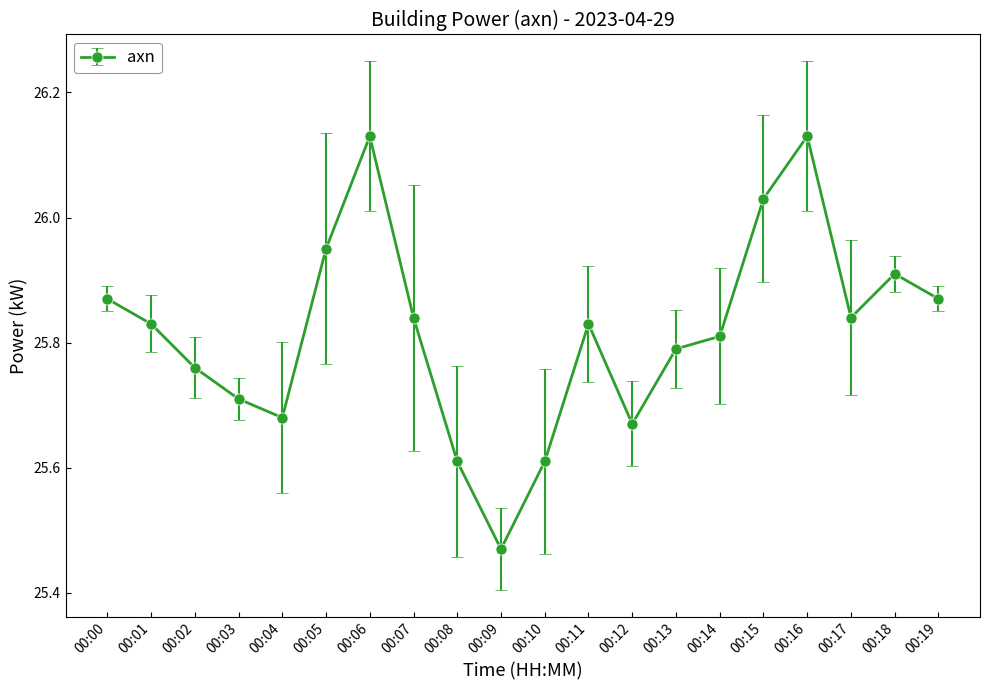

The chart shows a value of 15.5 at 00:13. True or false?

False